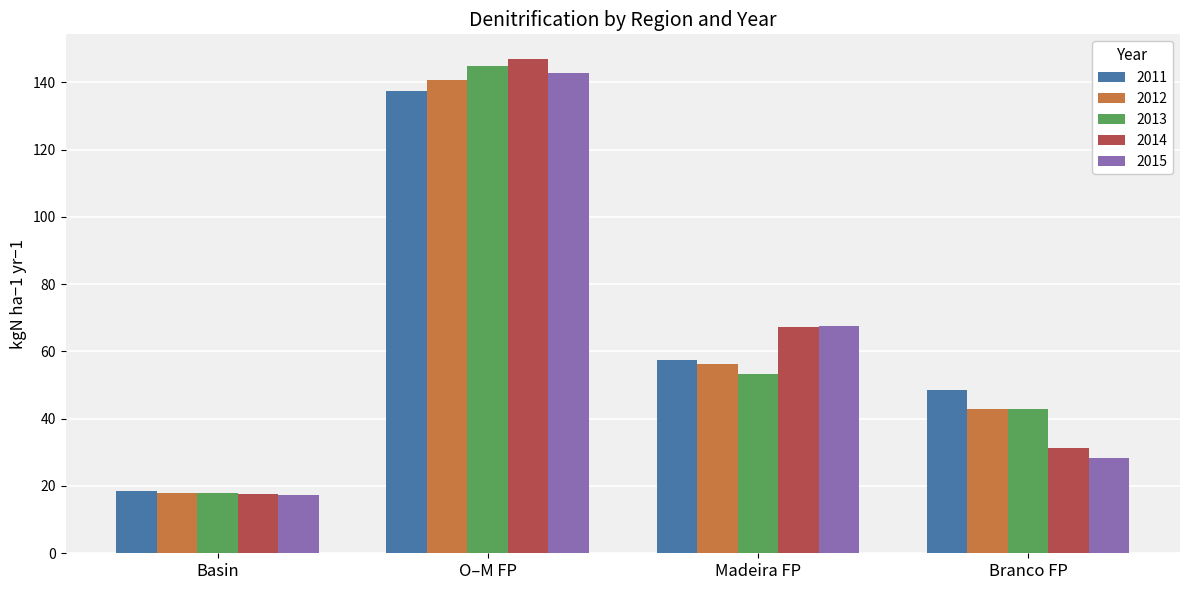

Where does the 2012 series first go above 56?

O–M FP